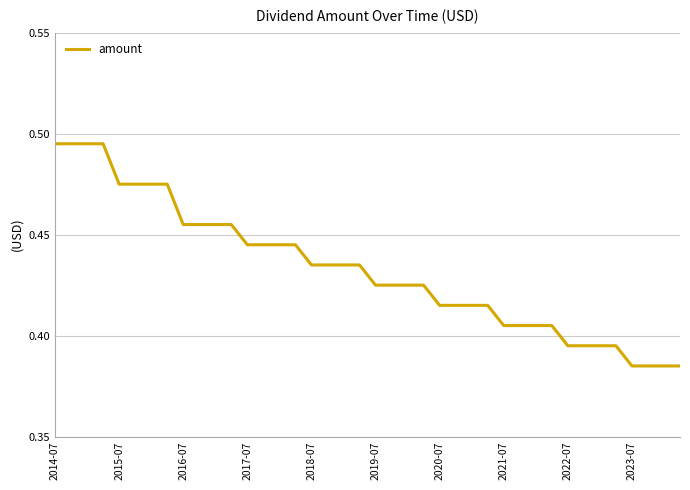

How many lines are shown in the chart?

1